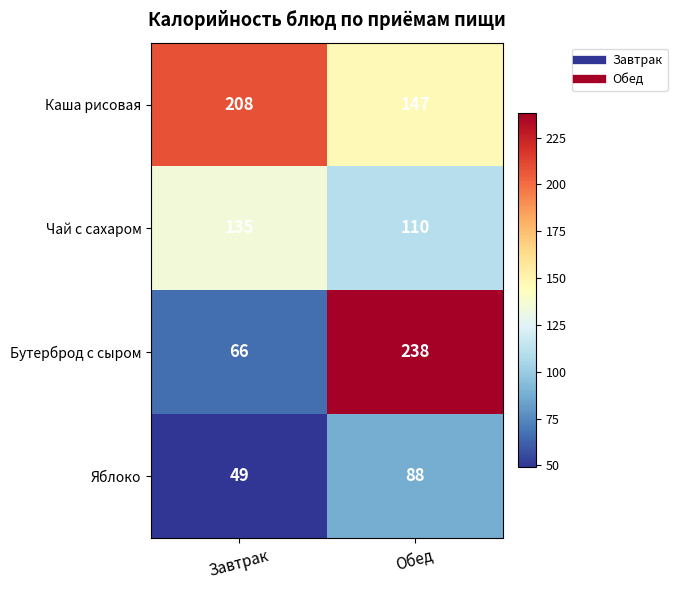

What is the difference between the highest and lowest values at Обед?

150